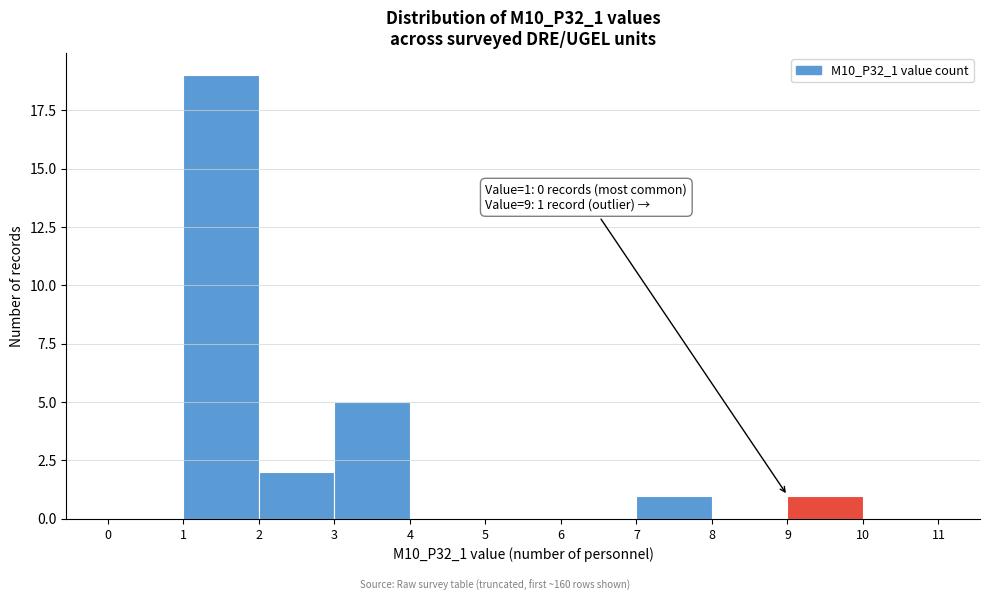

Which range on the x-axis has the tallest bar?

1 to 2